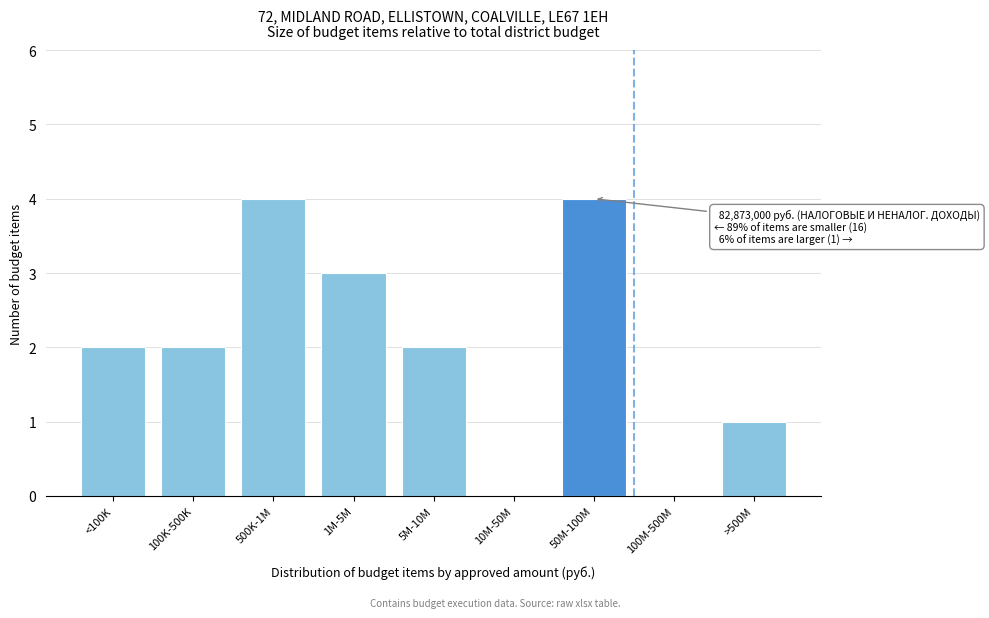

Reading left to right, what are all the values shown in this chart?

<100K=2	100K-500K=2	500K-1M=4	1M-5M=3	5M-10M=2	10M-50M=0	50M-100M=4	100M-500M=0	>500M=1